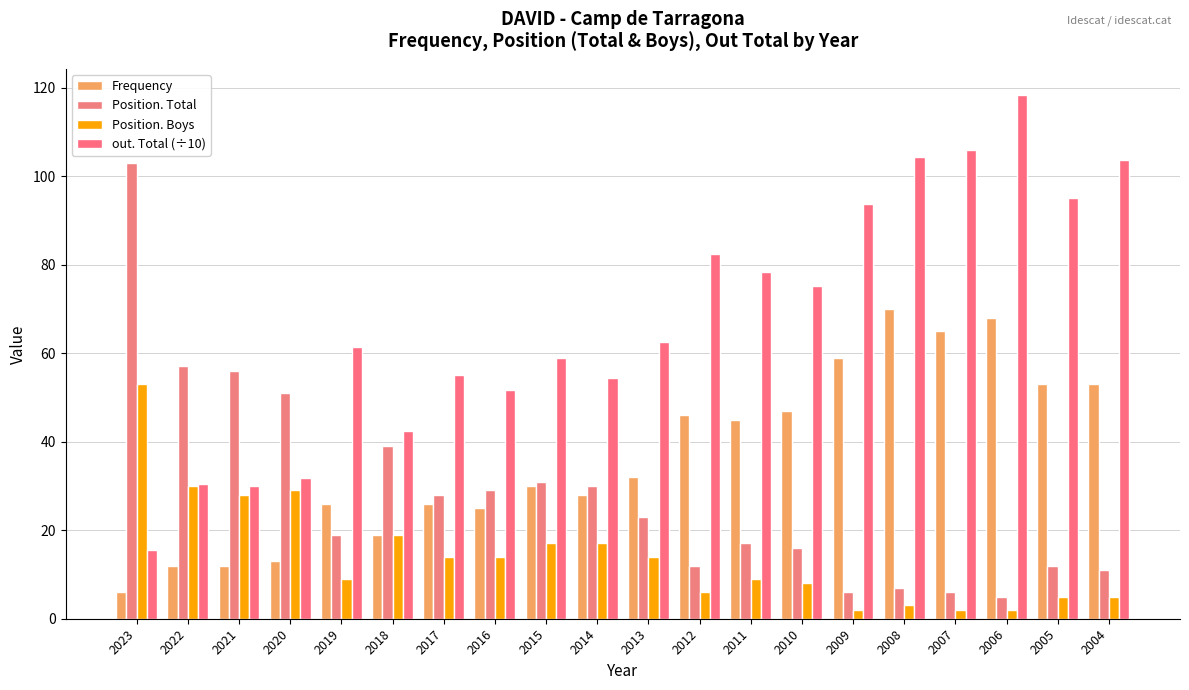

Does the chart contain stacked bars?

No